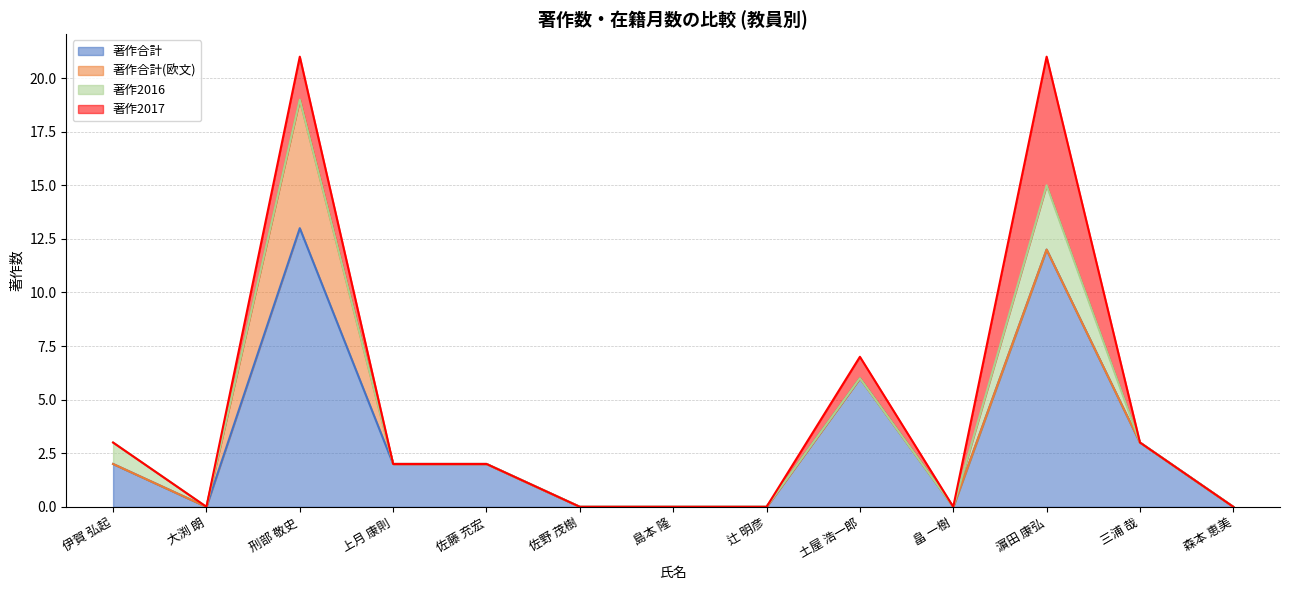

How many interior local peaks does the 著作合計(欧文) series have?

1